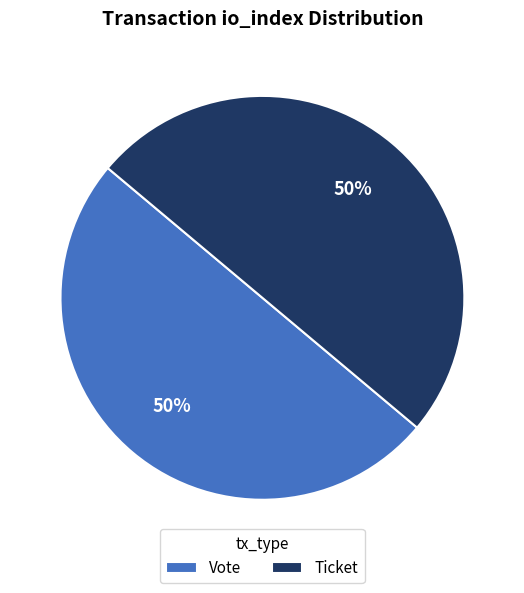

Is the sum of Vote and Ticket greater than half?

Yes